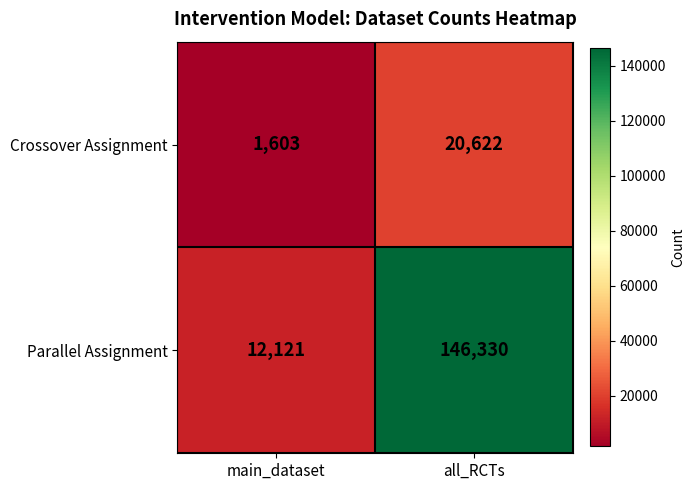

Rank the series by their average value, from highest to lowest.

Parallel Assignment, Crossover Assignment